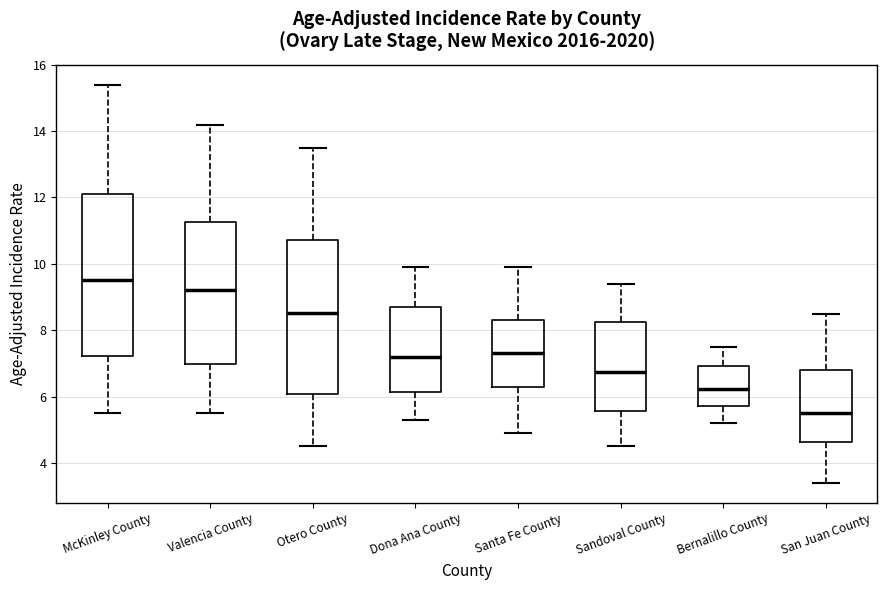

Reading left to right, read every box against the y-axis: the position of its median line, the range the box covers, and the ends of its whiskers. The values are not printed on the chart, so give them approximately, as read against the axis.

McKinley County: median 9.6, box 7.2 to 12.2, whiskers 5.6 to 15.4
Valencia County: median 9.2, box 7.0 to 11.2, whiskers 5.6 to 14.2
Otero County: median 8.6, box 6.0 to 10.8, whiskers 4.6 to 13.6
Dona Ana County: median 7.2, box 6.2 to 8.8, whiskers 5.4 to 10.0
Santa Fe County: median 7.4, box 6.2 to 8.4, whiskers 5.0 to 10.0
Sandoval County: median 6.8, box 5.6 to 8.2, whiskers 4.6 to 9.4
Bernalillo County: median 6.2, box 5.8 to 7.0, whiskers 5.2 to 7.6
San Juan County: median 5.6, box 4.6 to 6.8, whiskers 3.4 to 8.6